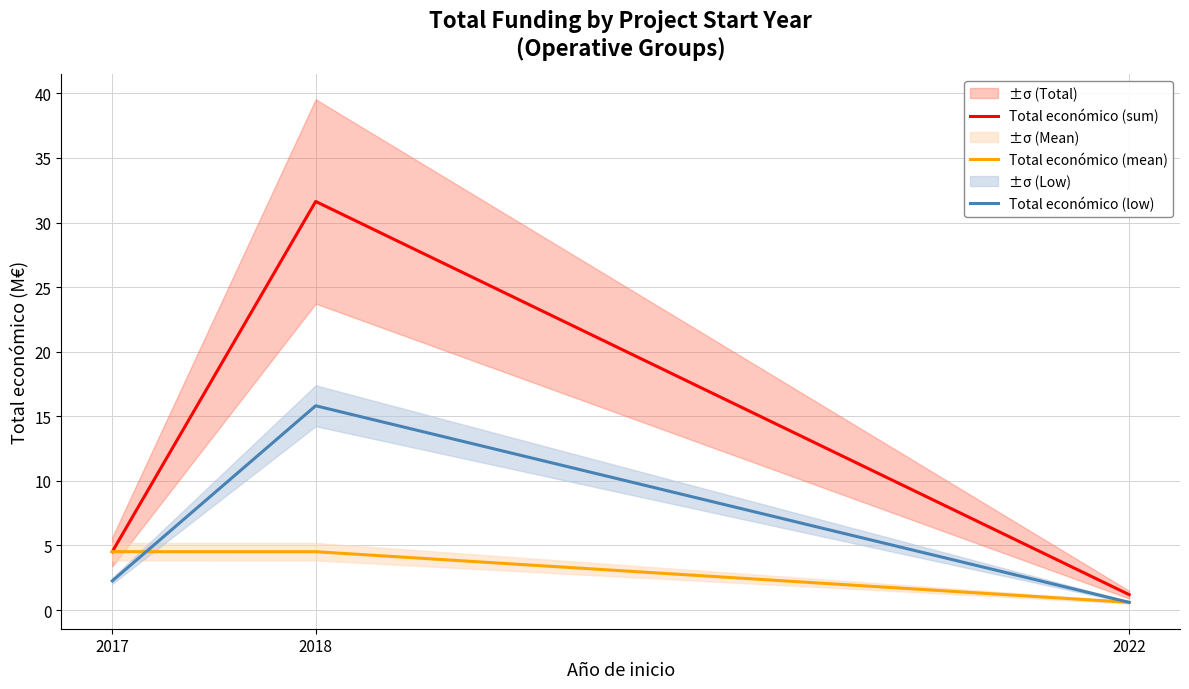

The value of Total económico (low) at 2022 is 0.3. True or false?

False